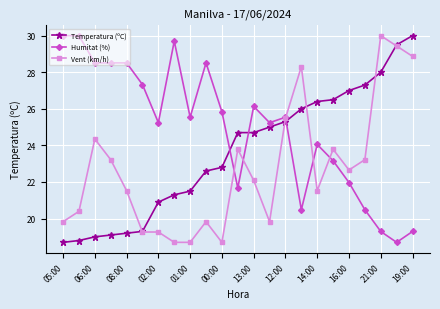

Rank the series by their average value, from lowest to highest.

Vent (km/h), Temperatura (ºC), Humitat (%)